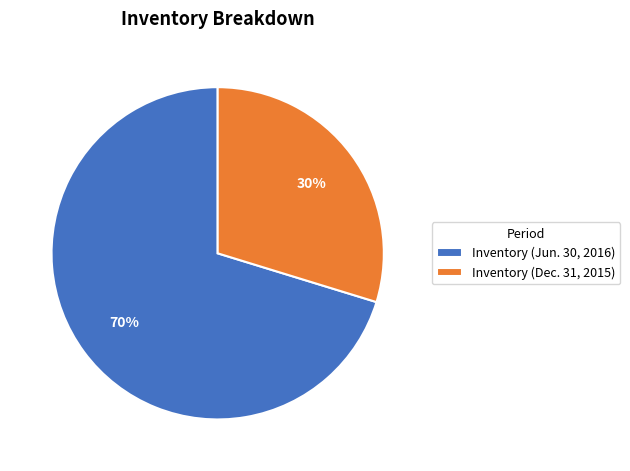

Which has a higher value, Inventory (Jun. 30, 2016) or Inventory (Dec. 31, 2015)?

Inventory (Jun. 30, 2016)